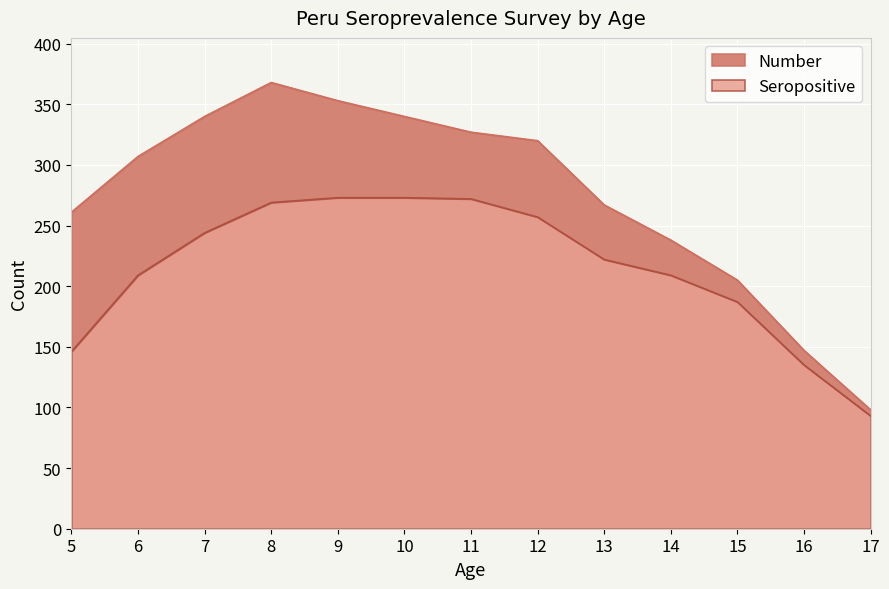

At which category does the chart reach its peak across all series?

8